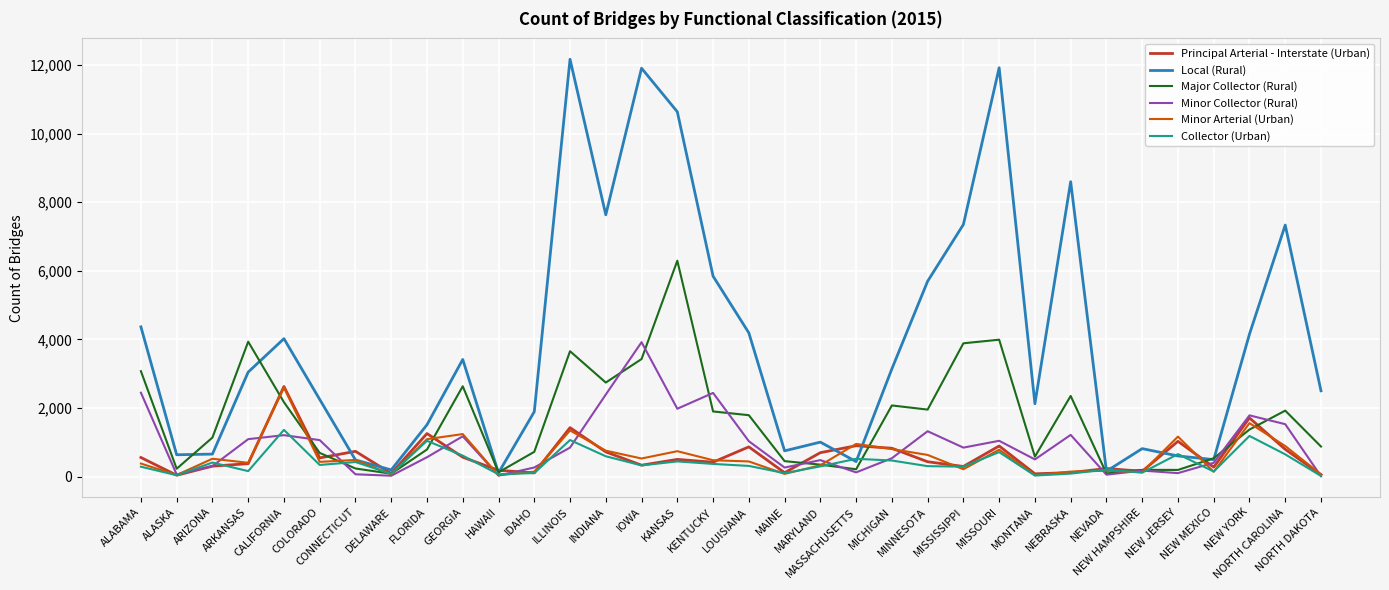

What is the greatest value displayed?

12164